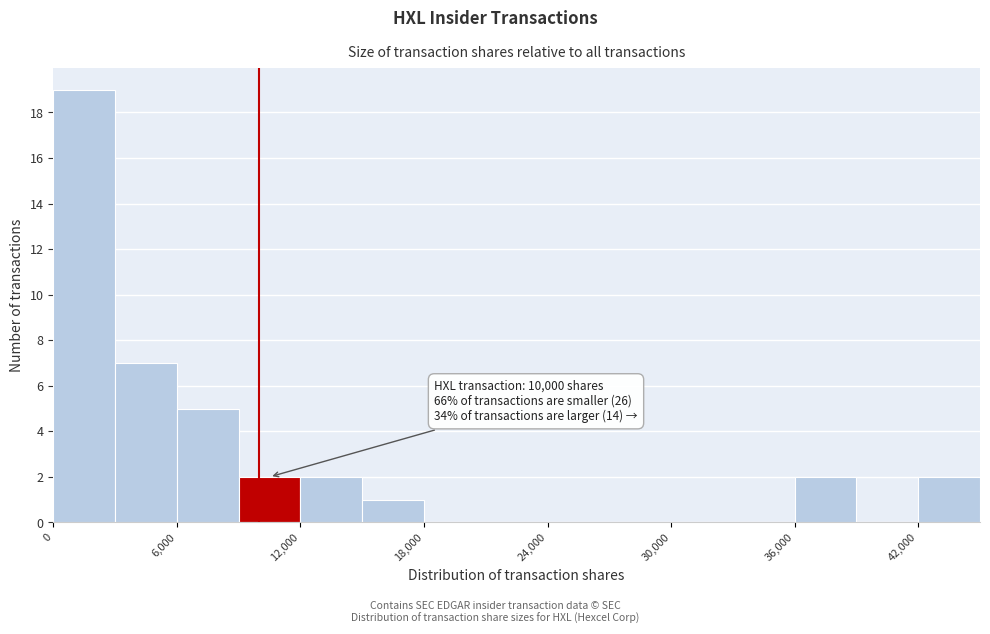

Around what value on the x-axis is the tallest bar? Give the approximate position of its centre, as read against the axis.

2000